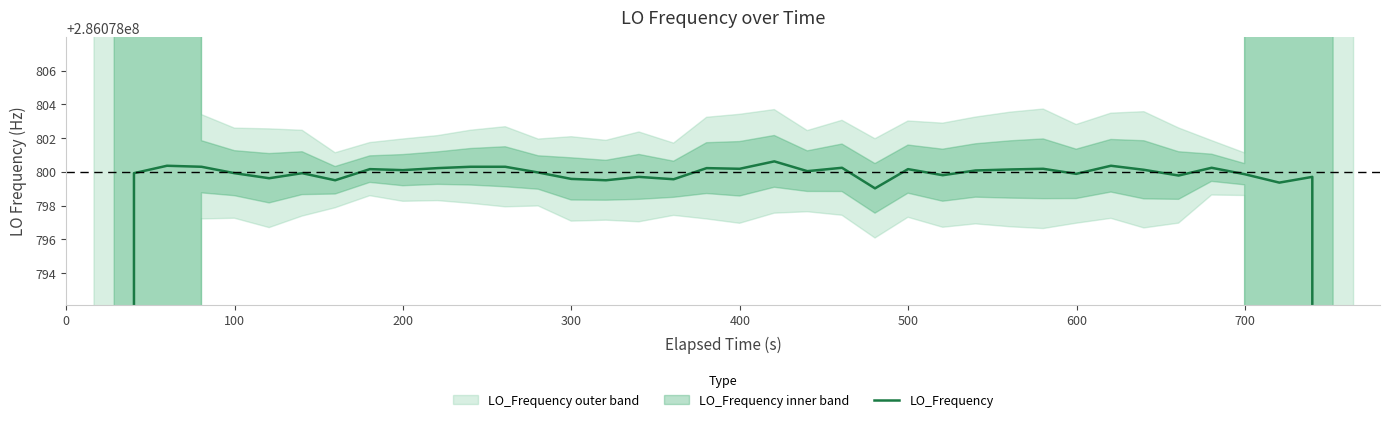

How many points are lower than both their immediate neighbors (excluding endpoints)?

12